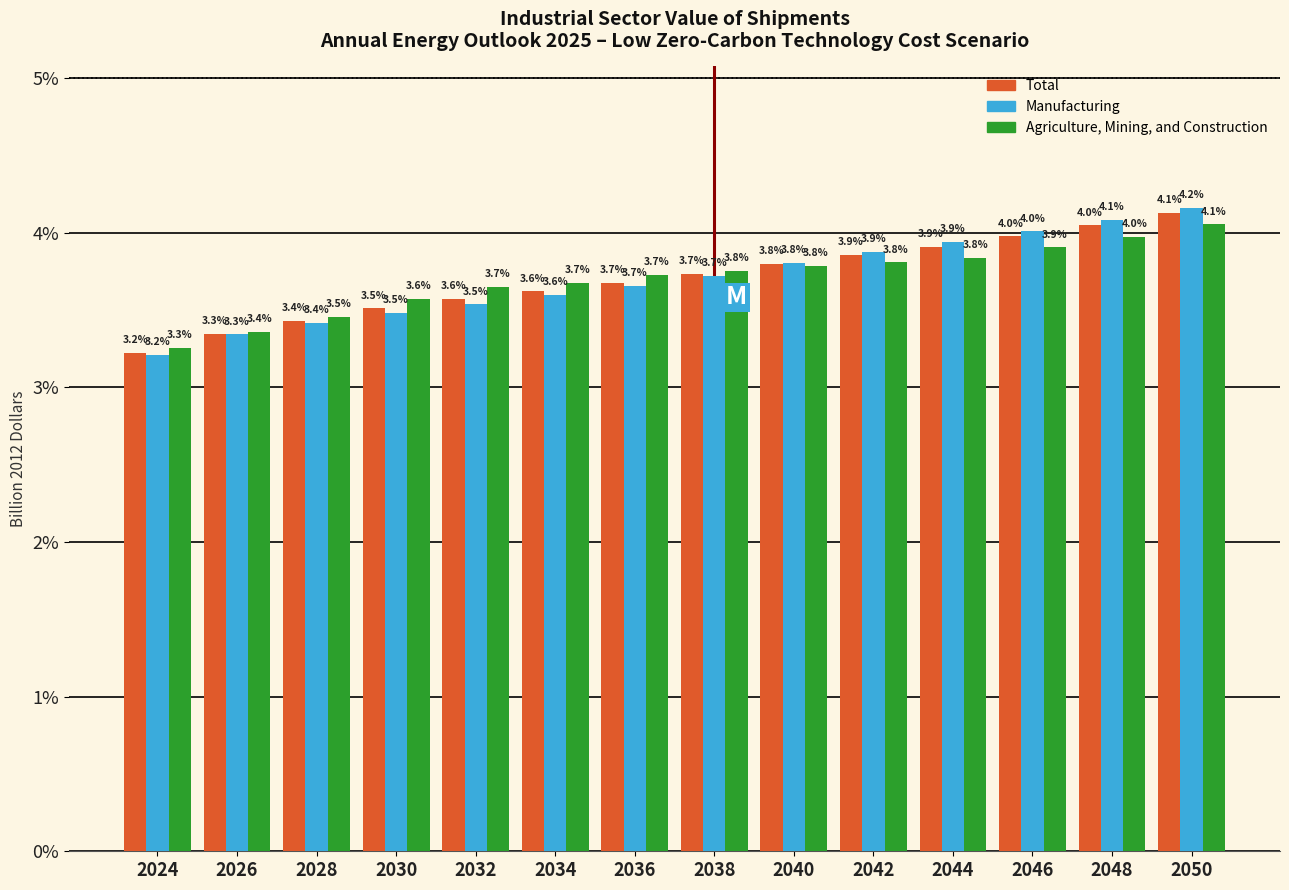

Reading left to right, what are all the values shown in this chart?

Total: 2024=3.2	2026=3.3	2028=3.4	2030=3.5	2032=3.6	2034=3.6	2036=3.7	2038=3.7	2040=3.8	2042=3.9	2044=3.9	2046=4.0	2048=4.0	2050=4.1
Manufacturing: 2024=3.2	2026=3.3	2028=3.4	2030=3.5	2032=3.5	2034=3.6	2036=3.7	2038=3.7	2040=3.8	2042=3.9	2044=3.9	2046=4.0	2048=4.1	2050=4.2
Agriculture, Mining, and Construction: 2024=3.3	2026=3.4	2028=3.5	2030=3.6	2032=3.7	2034=3.7	2036=3.7	2038=3.8	2040=3.8	2042=3.8	2044=3.8	2046=3.9	2048=4.0	2050=4.1